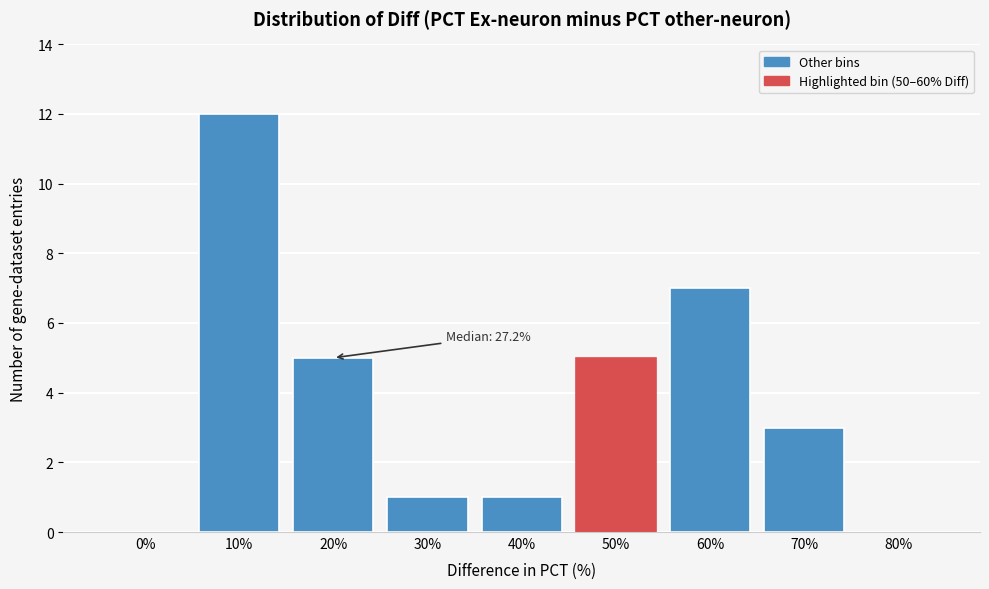

Reading right to left, transcribe all the data shown in this chart.

80%=0	70%=3	60%=7	50%=5	40%=1	30%=1	20%=5	10%=12	0%=0